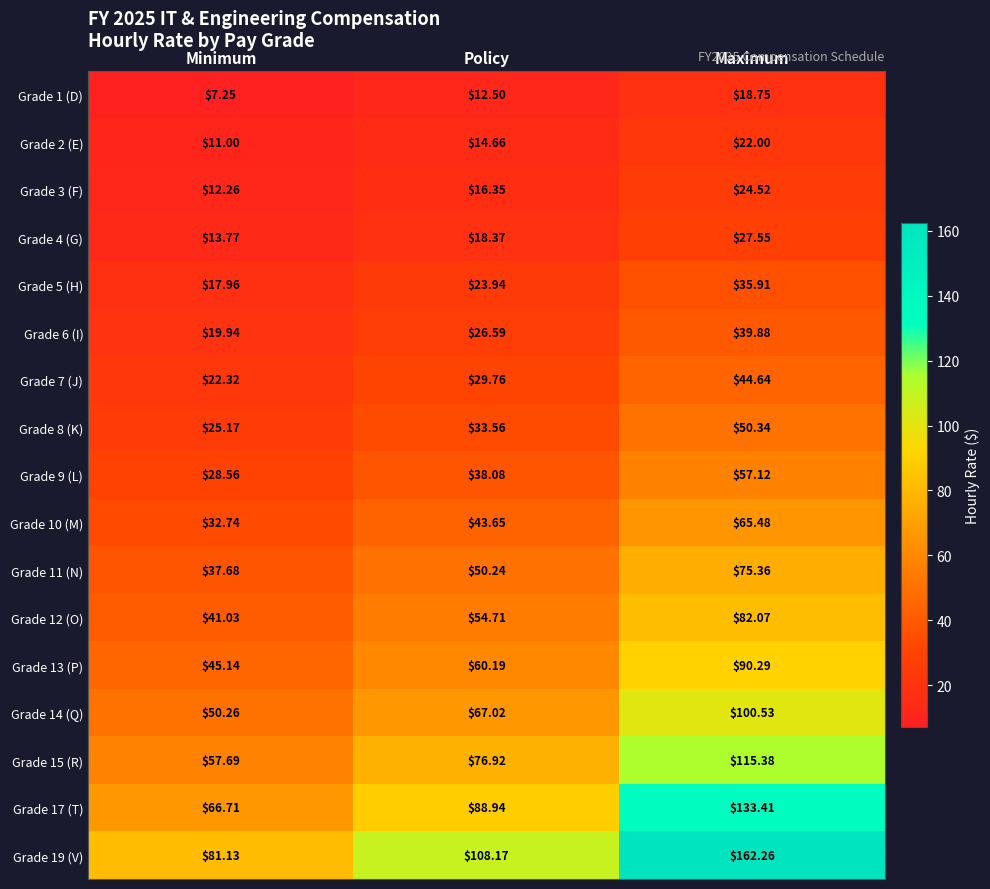

At which category is the sum across all series the highest?

Maximum